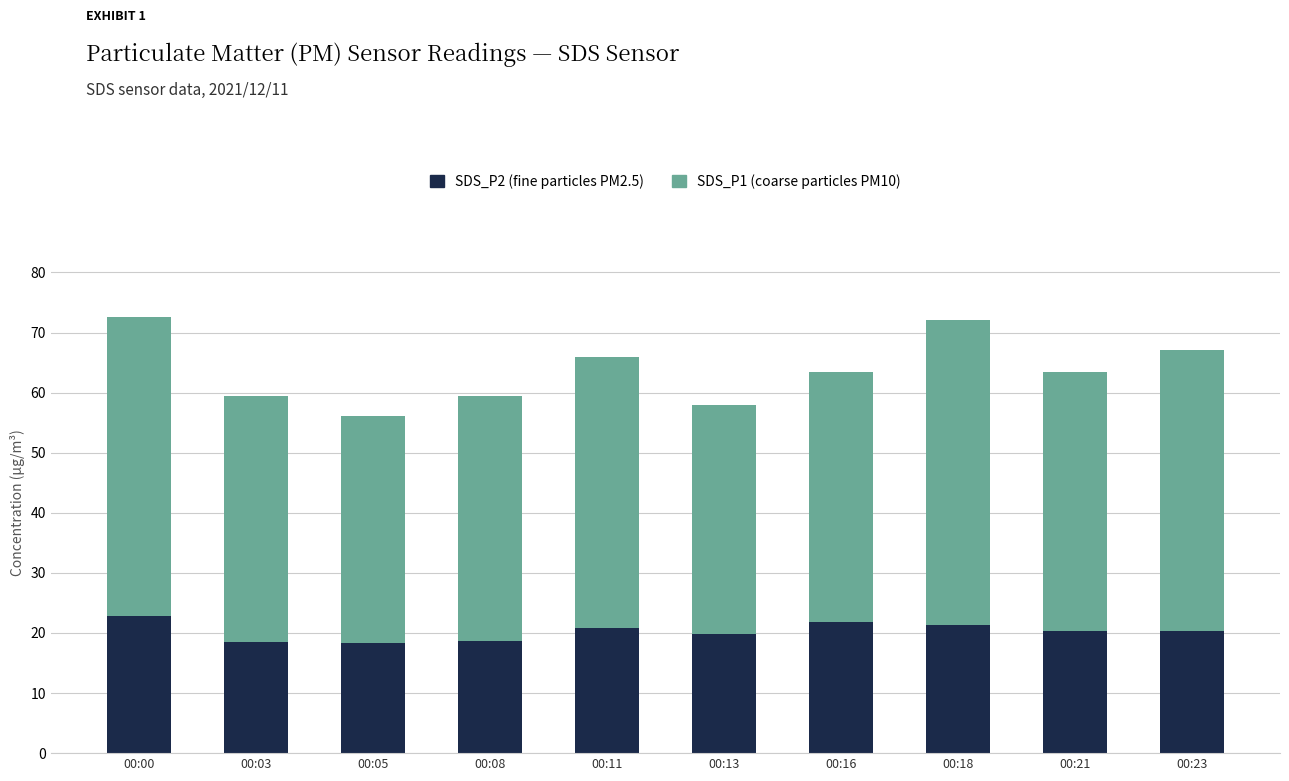

What is the total value across all series at 00:00?

72.5